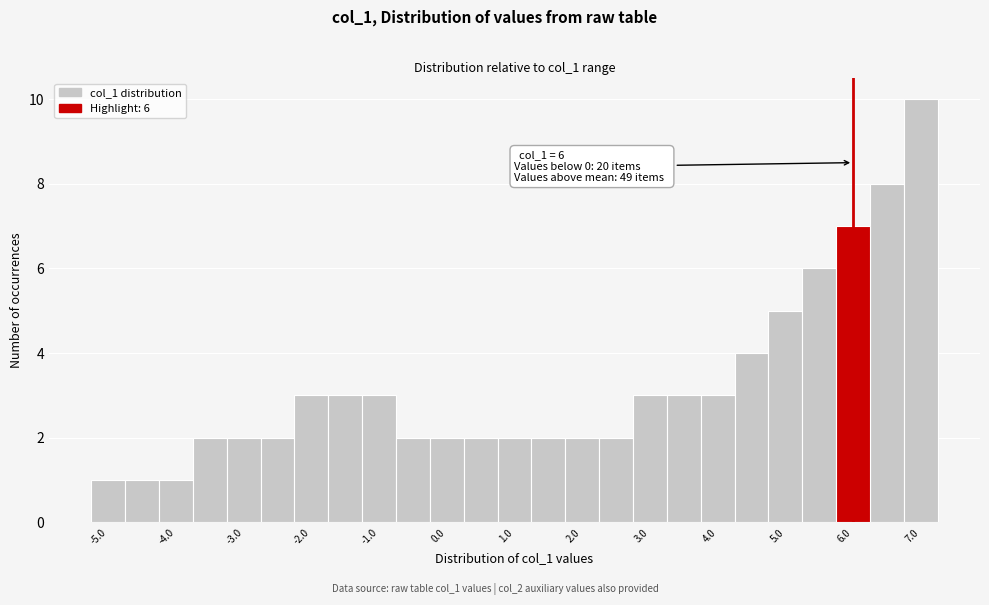

Which range on the x-axis has the tallest bar?

6.75 to 7.25